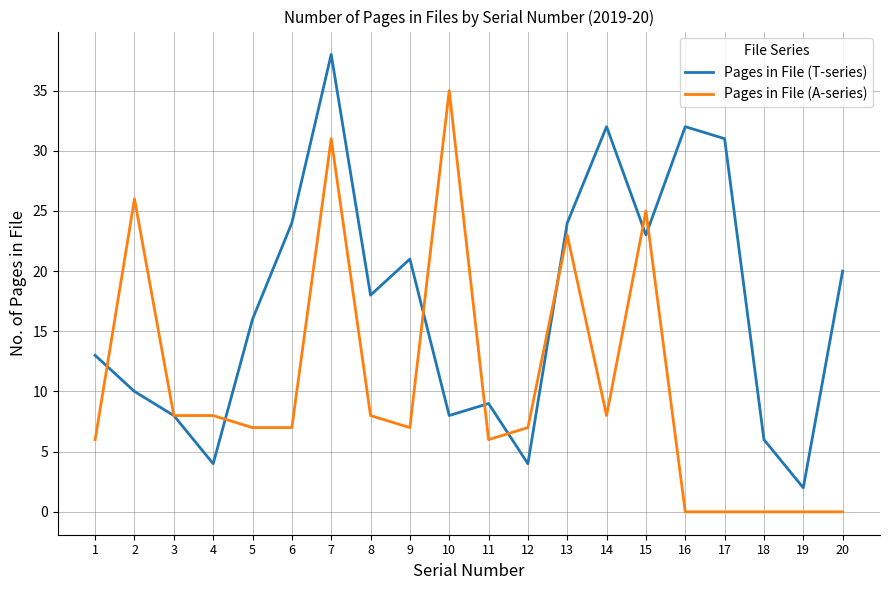

What is the difference between the maximum and second lowest values in the Pages in File (A-series) series?

35